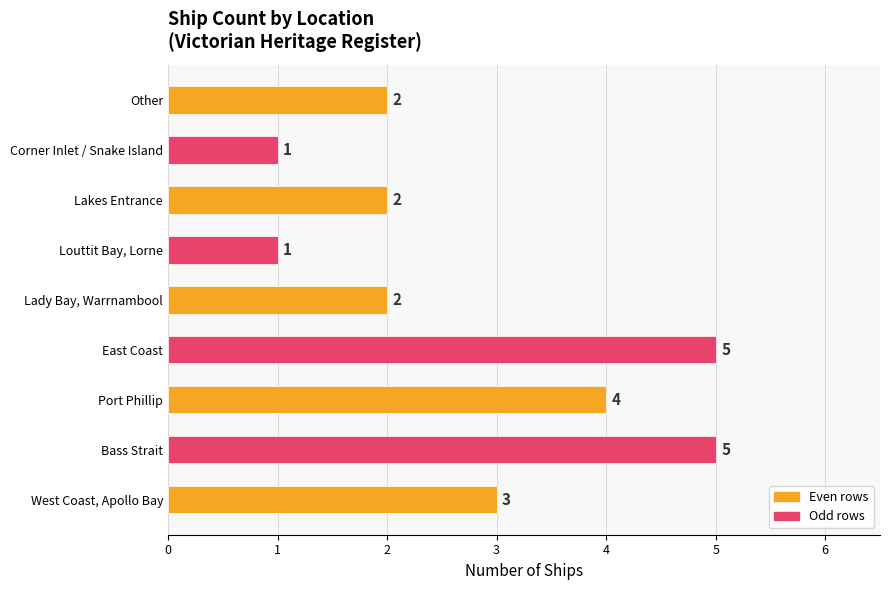

What is the difference between the maximum and minimum values?

4